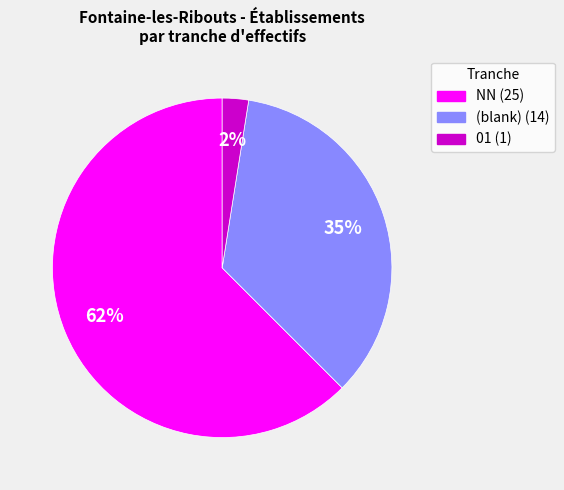

Is there any slice that represents more than half of the pie?

Yes